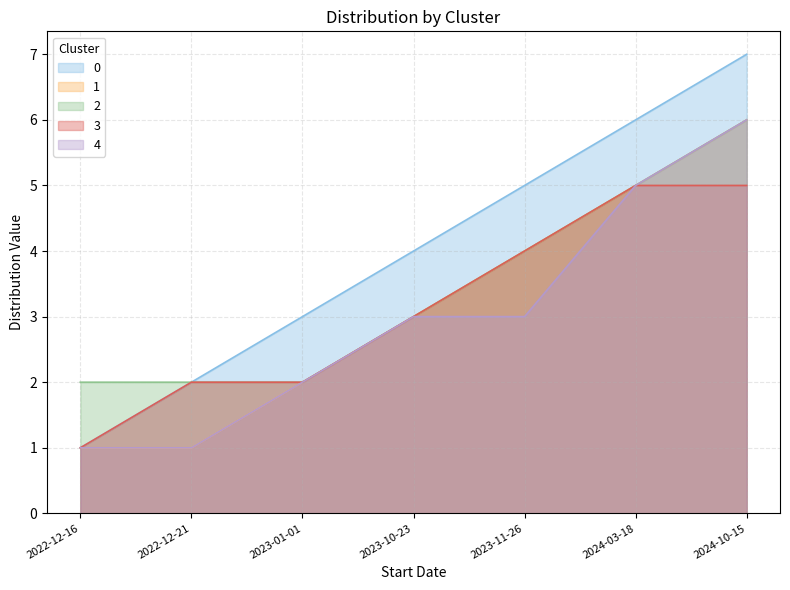

Where does the 0 series first go above 4?

2023-11-26